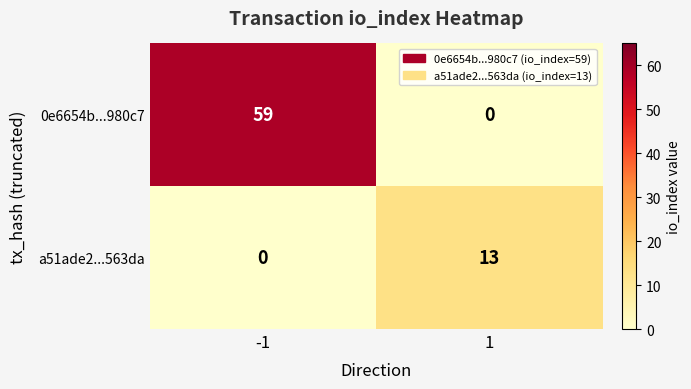

At which category is the sum across all series the highest?

-1